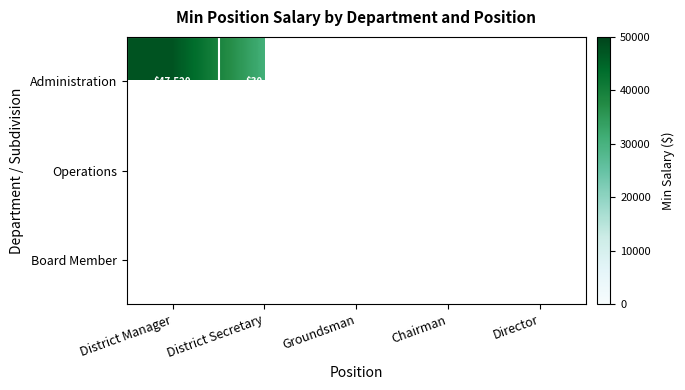

What is the difference between the Administration values at District Manager and District Secretary?

16800